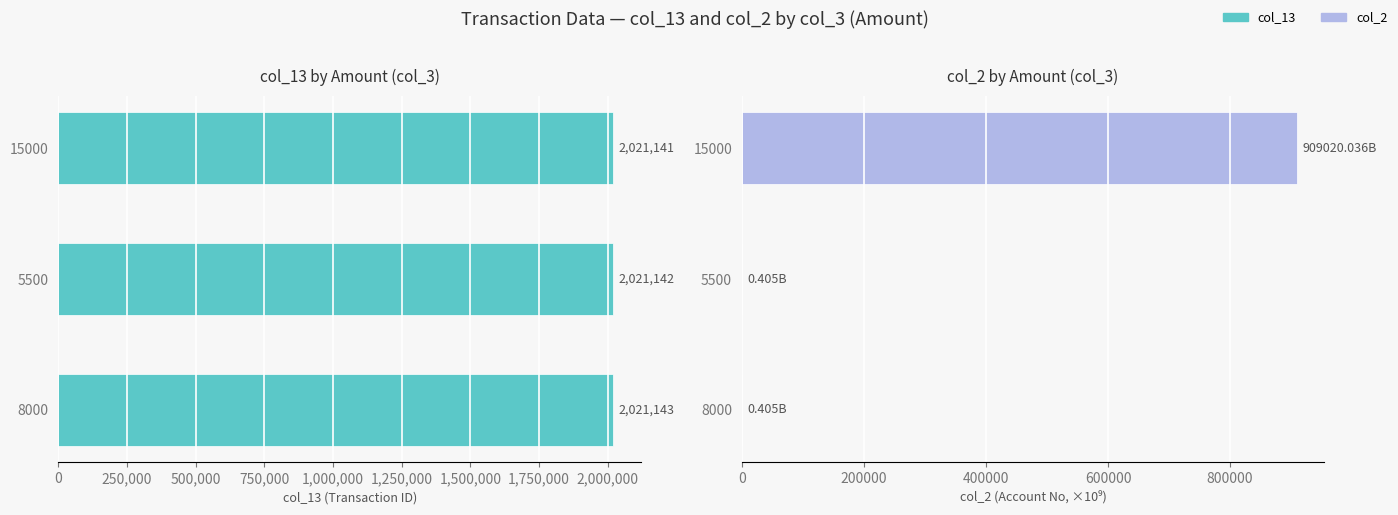

Rank the series by their maximum value, from lowest to highest.

col_2, col_13